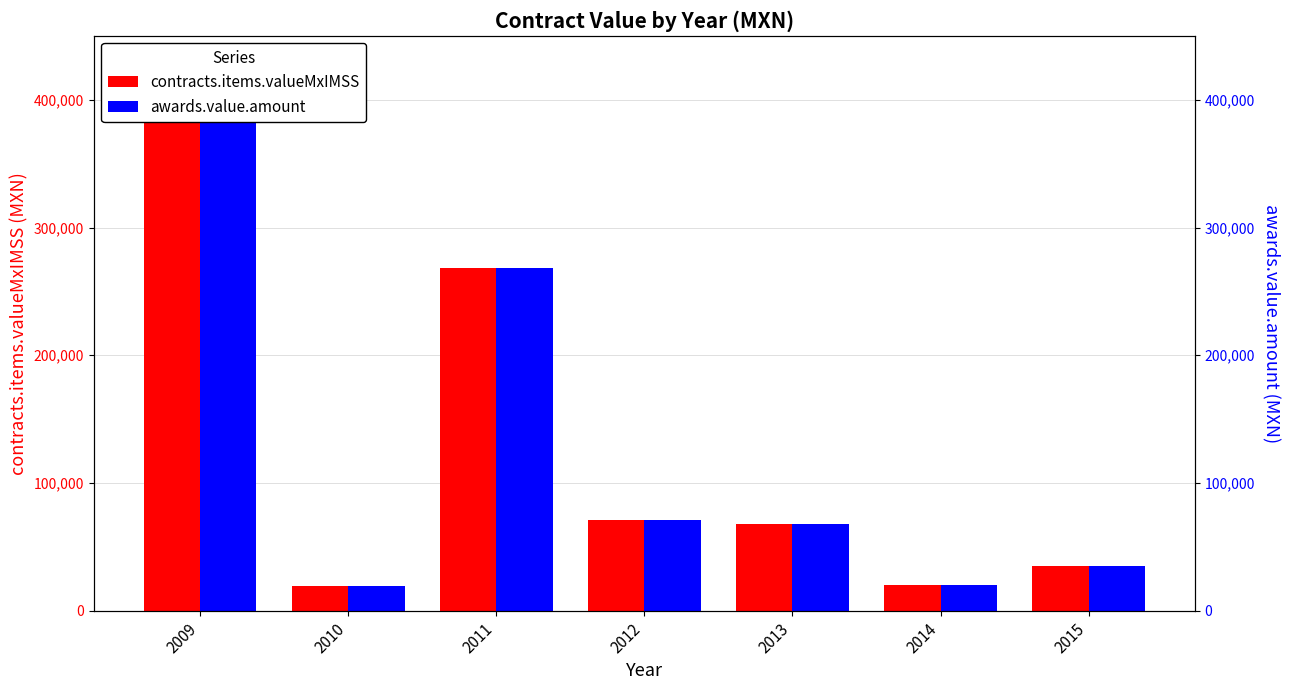

Read the awards.value.amount value at 2014.

20009.0